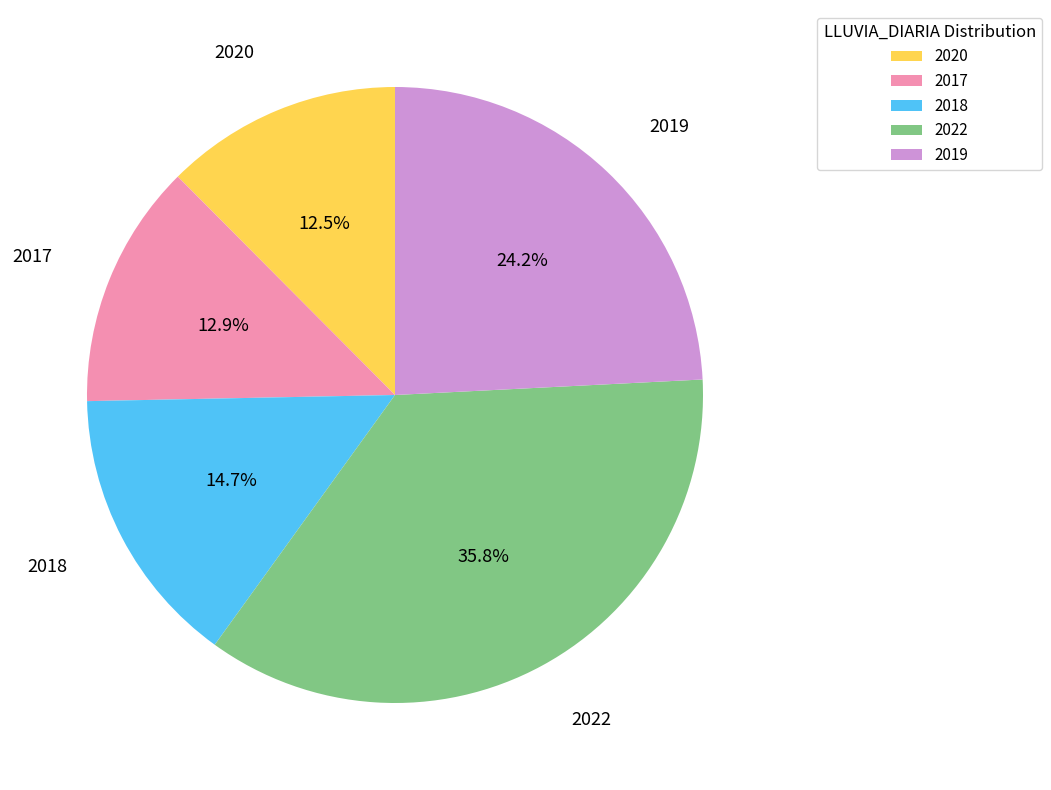

Does 2020 represent more than half of the total?

No